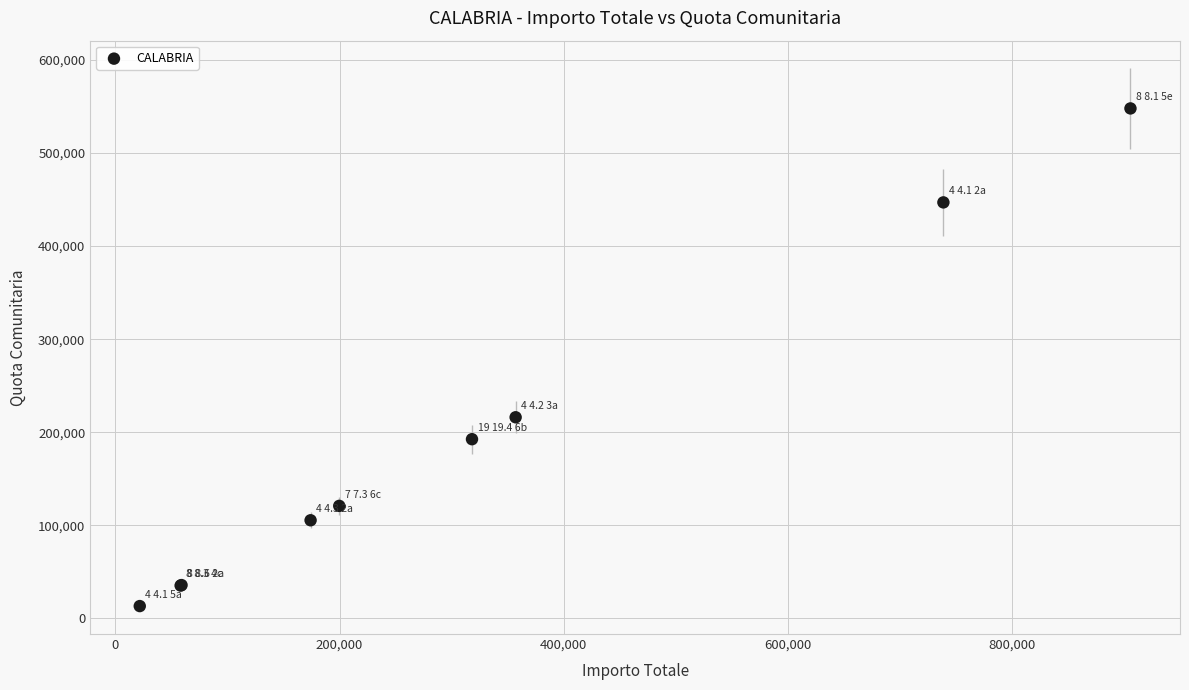

What Y value in the scatter plot is closest to 280559?

216055.0